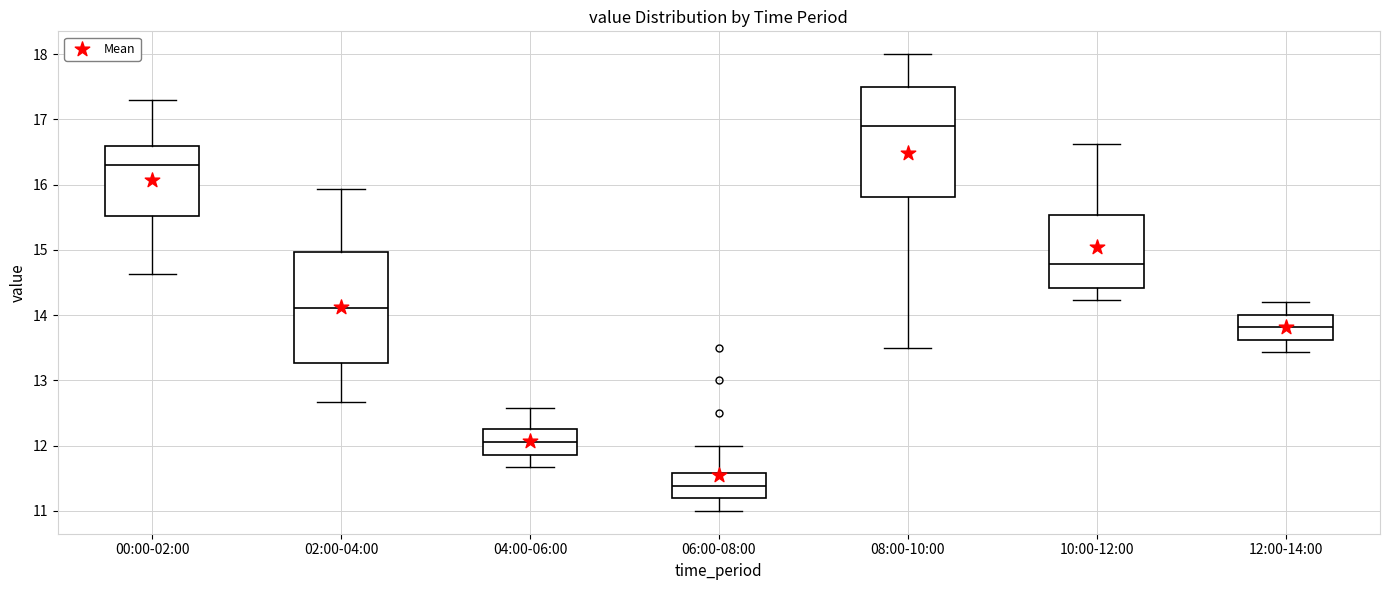

Reading left to right, transcribe this box plot: for each box, give where its median line is, the range the box spans, and where its two whiskers end, as read against the y-axis. The values are not printed on the chart, so give them approximately, as read against the axis.

00:00-02:00: median 16.3, box 15.5 to 16.6, whiskers 14.6 to 17.3
02:00-04:00: median 14.1, box 13.3 to 15.0, whiskers 12.7 to 15.9
04:00-06:00: median 12.1, box 11.9 to 12.2, whiskers 11.7 to 12.6
06:00-08:00: median 11.4, box 11.2 to 11.6, whiskers 11.0 to 12.0
08:00-10:00: median 16.9, box 15.8 to 17.5, whiskers 13.5 to 18.0
10:00-12:00: median 14.8, box 14.4 to 15.5, whiskers 14.2 to 16.6
12:00-14:00: median 13.8, box 13.6 to 14.0, whiskers 13.4 to 14.2